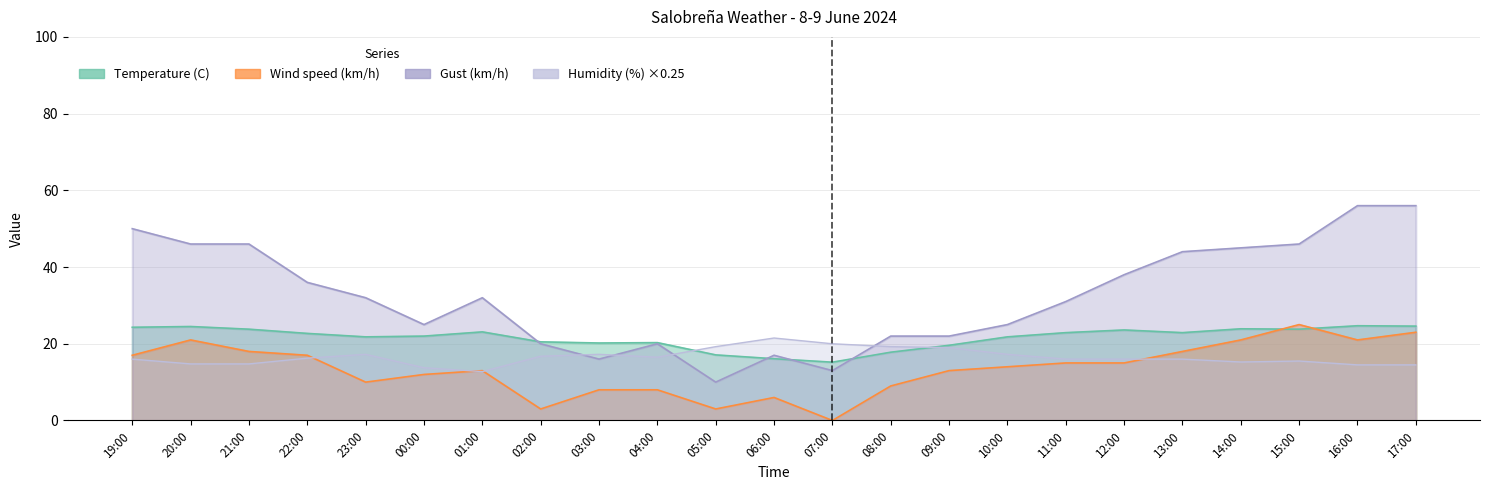

What is the average value of the Gust (km/h) series?

32.5